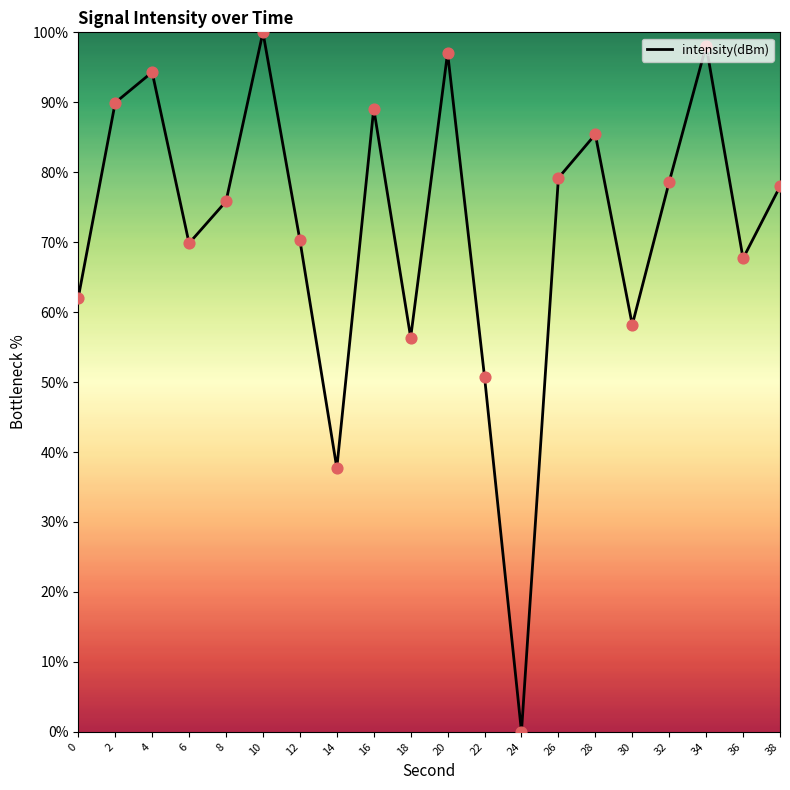

What is the ratio of the value at 30 to the value at 32?

0.7